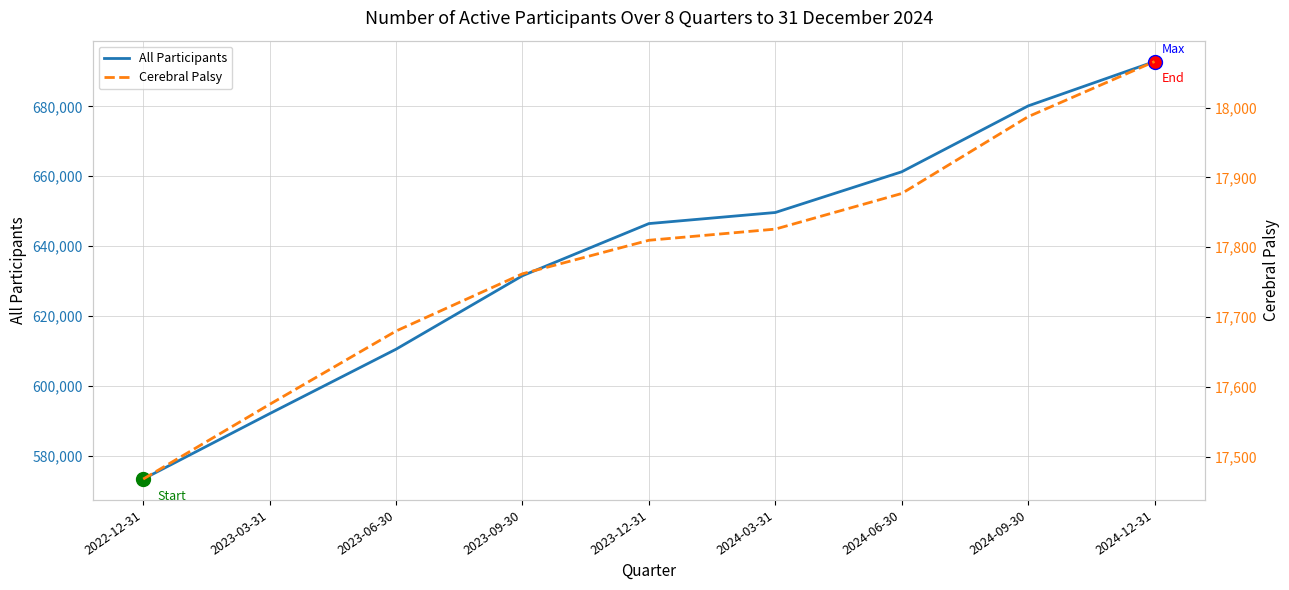

What is the value of the Cerebral Palsy point at the 7th from the left?

17877